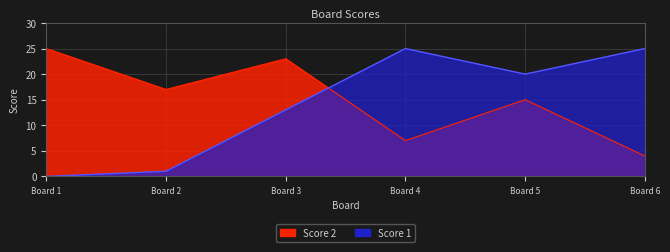

Reading right to left, list all the values displayed in this chart.

Score 2: 4	15	7	23	17	25
Score 1: 25	20	25	13	1	0